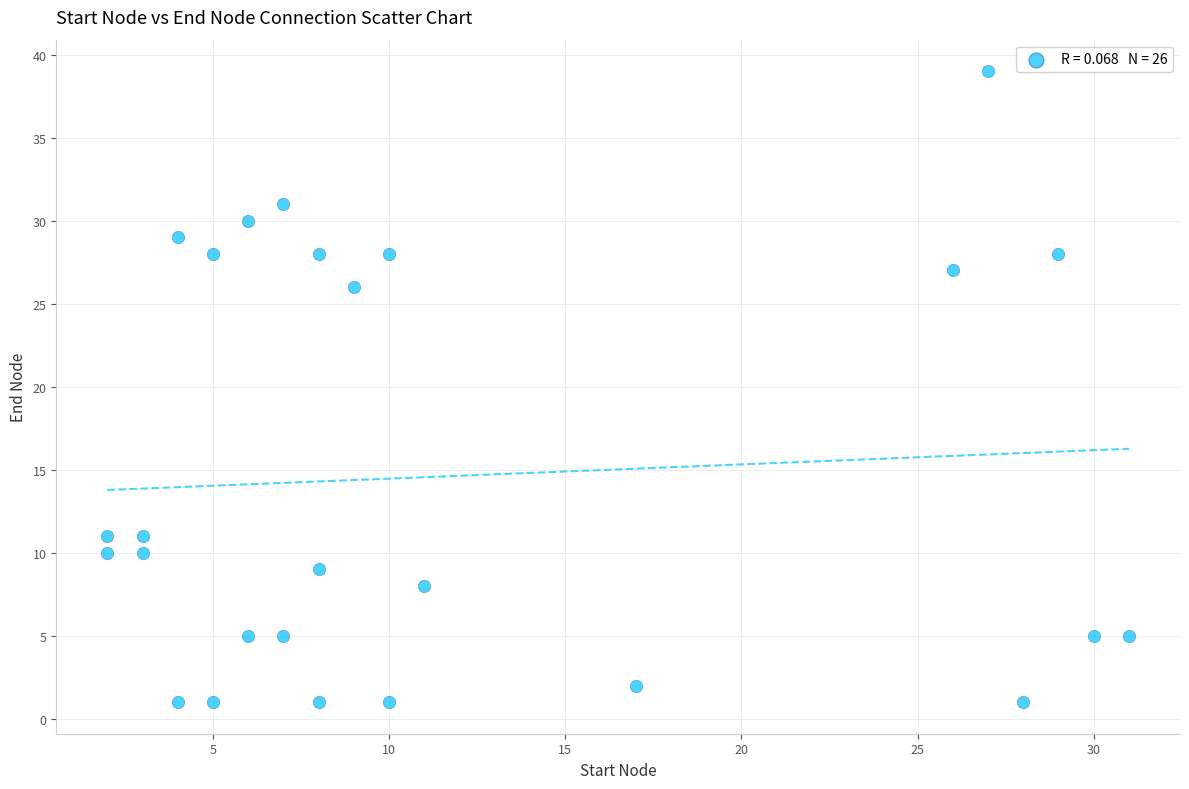

What Y value in the scatter plot is closest to 20?

26